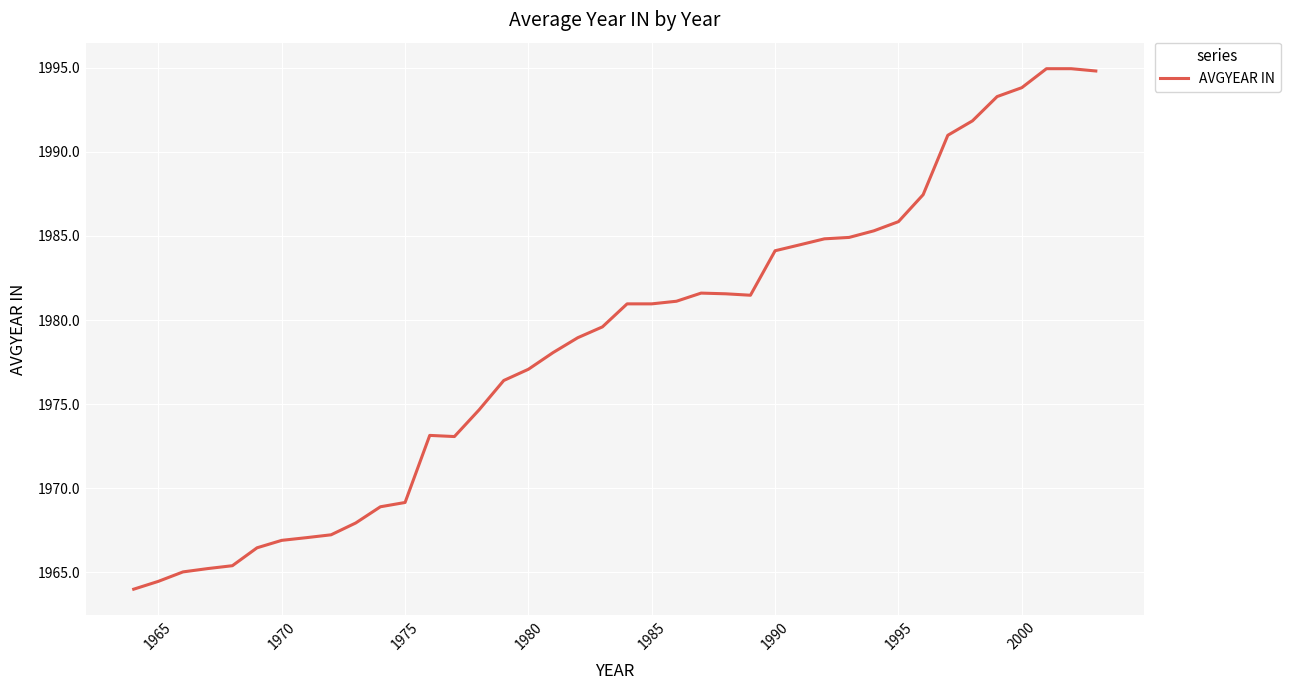

What is the maximum value shown in the chart?

1994.9